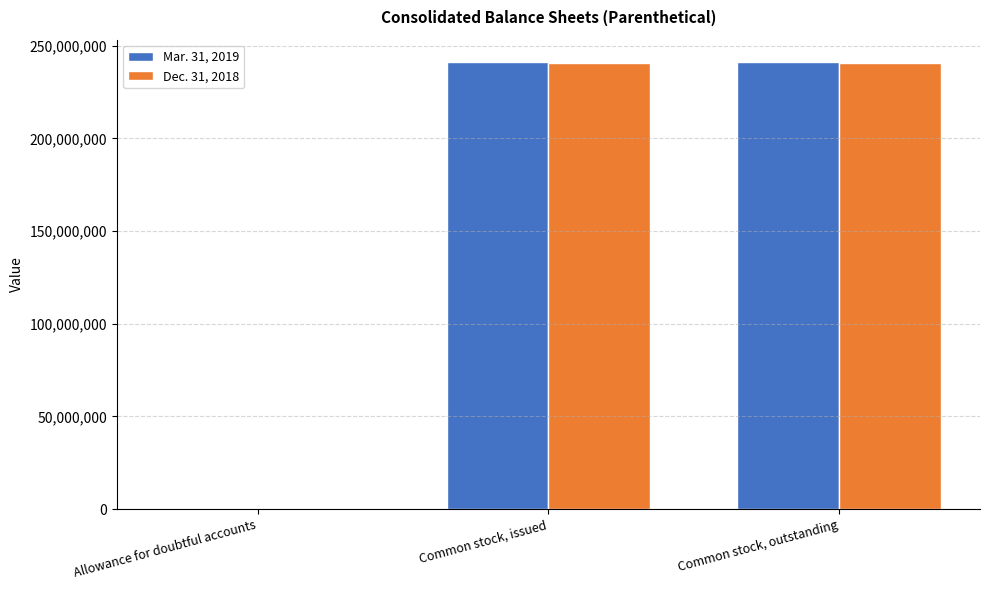

Is it true that Dec. 31, 2018 equals 400519472 at Common stock, outstanding?

False